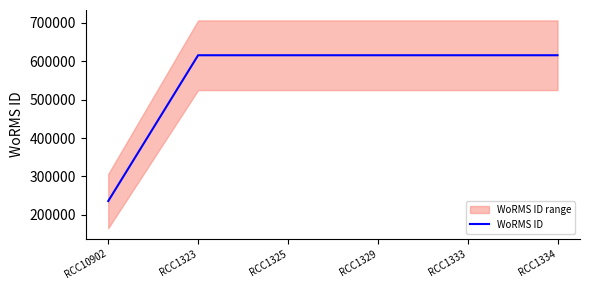

Which label corresponds to the largest value in the chart?

RCC1323